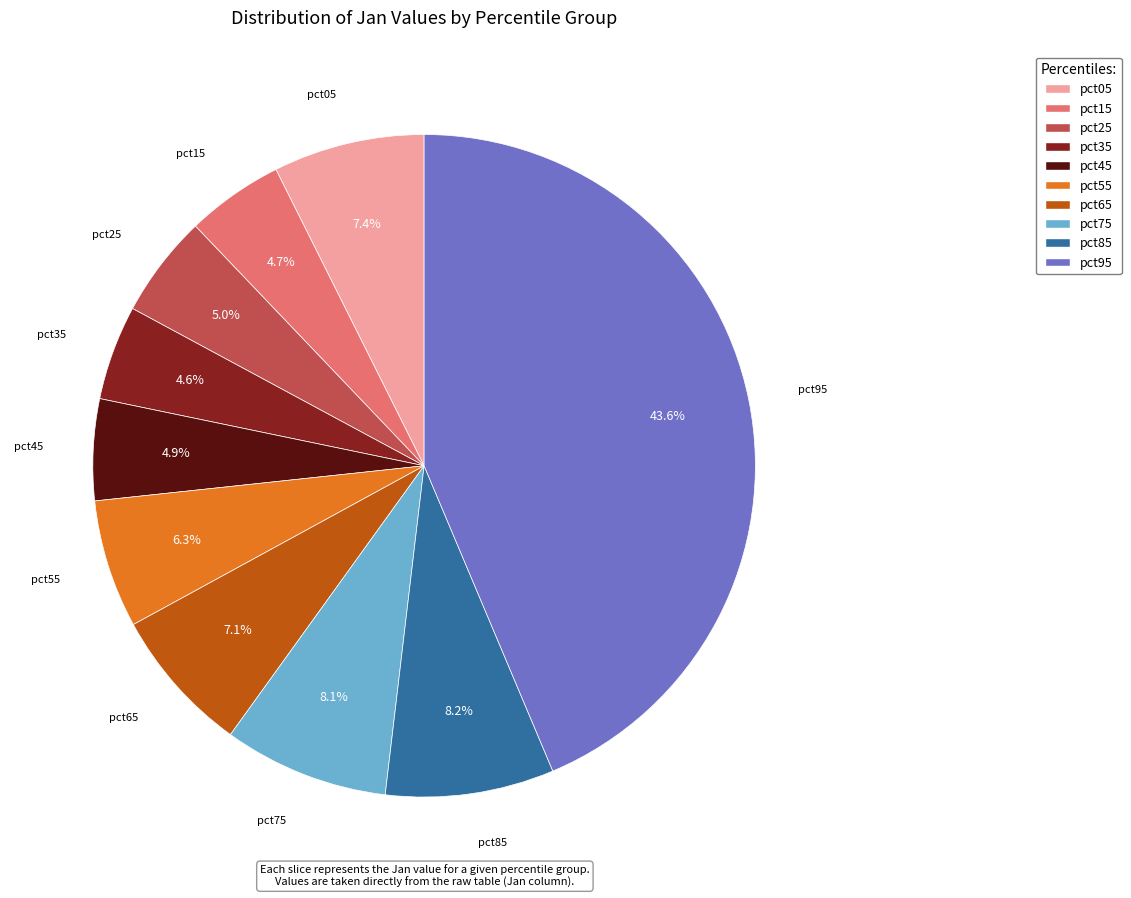

Is there any slice that represents more than half of the pie?

No